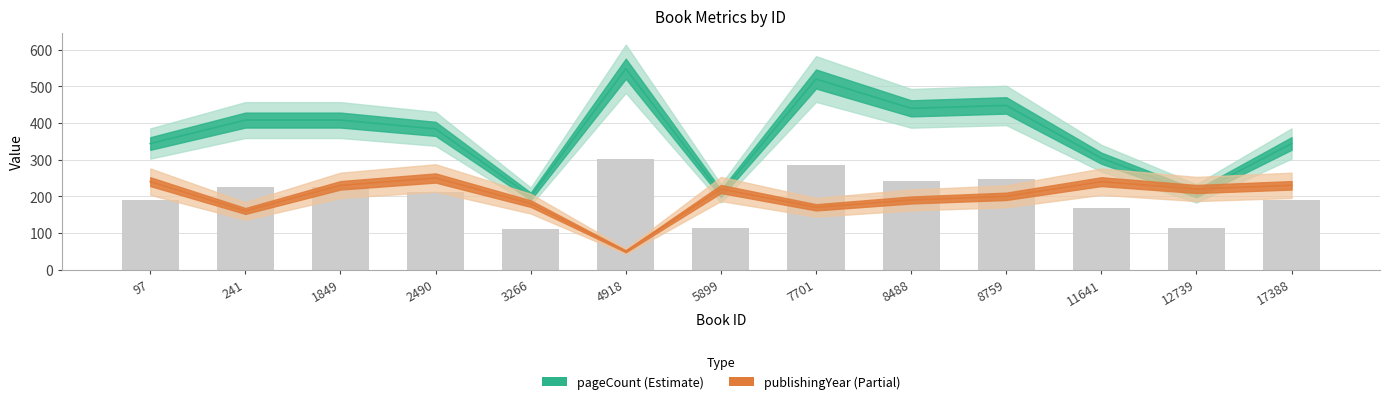

What is the approximate value of publishingYear at 2490, to the nearest 10?

250